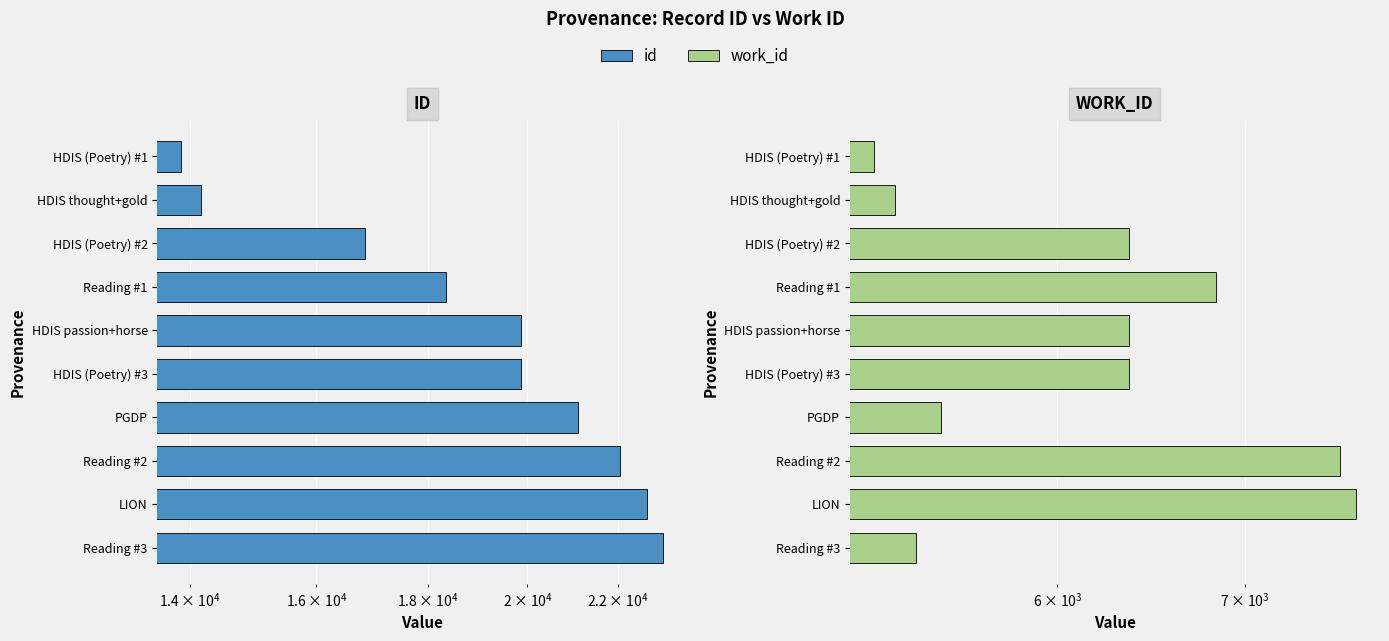

Between PGDP and LION, which series saw the biggest shift?

work_id